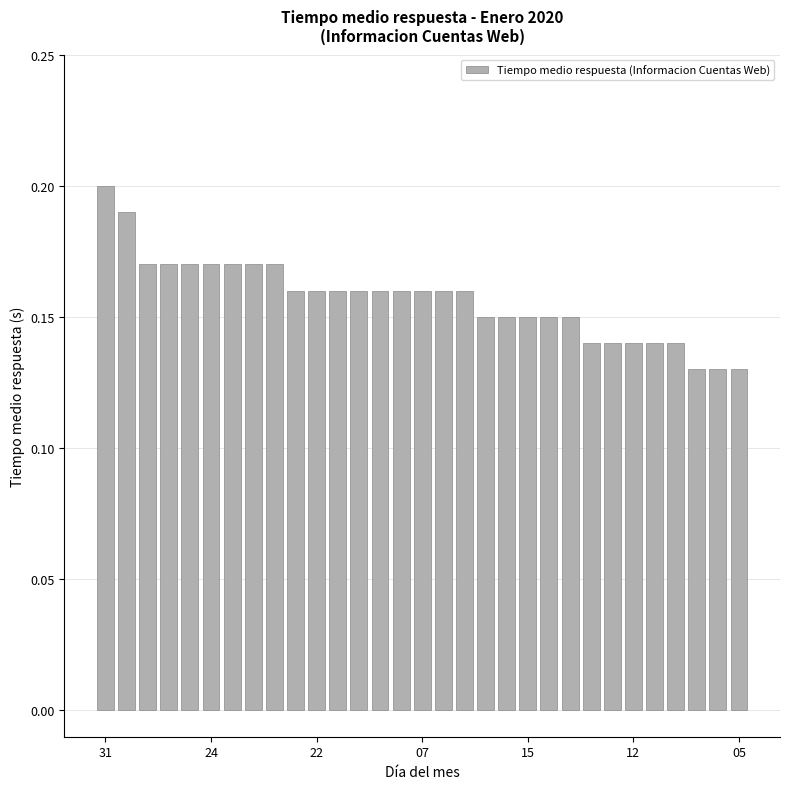

What is the sum of all values?

4.9